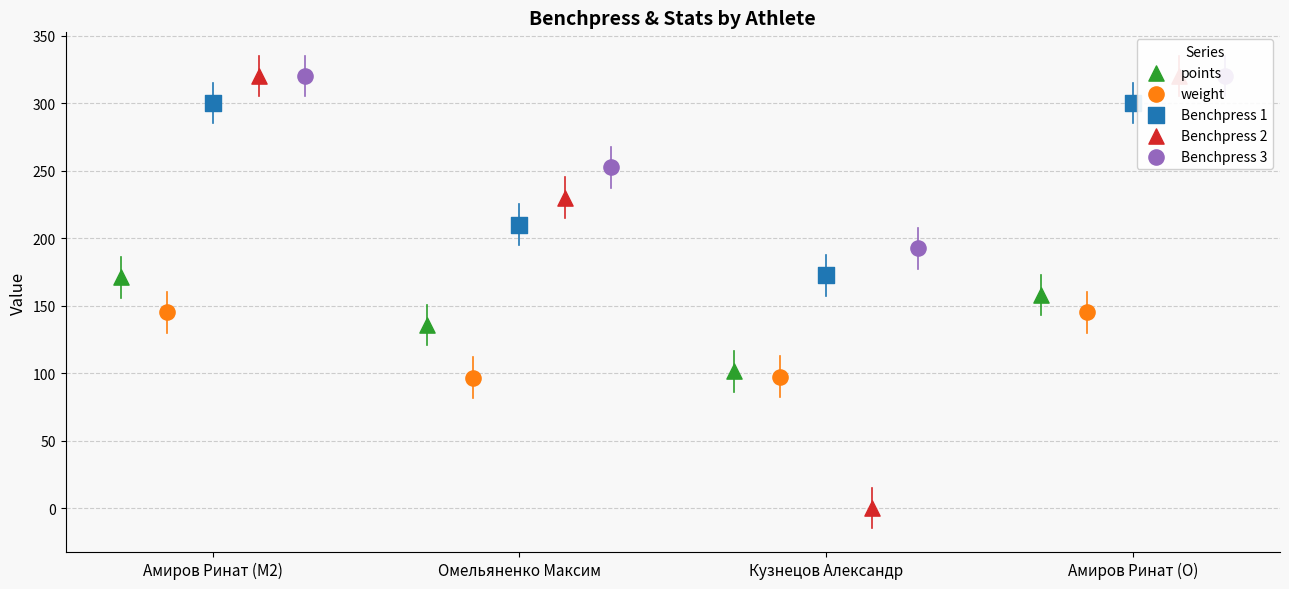

What is the total value across all series at Омельяненко Максим?

924.9